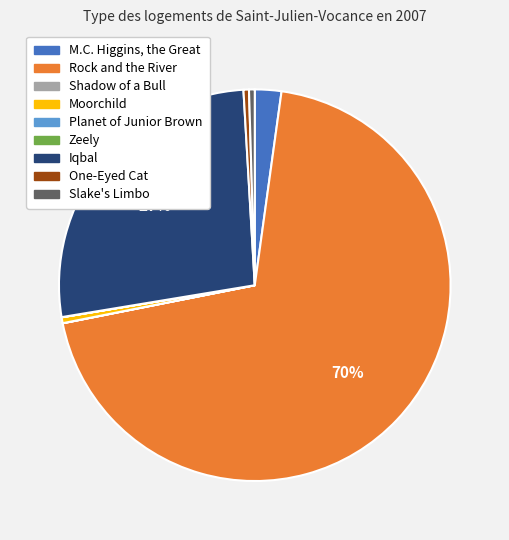

Combined, do One-Eyed Cat and M.C. Higgins, the Great account for over 50%?

No